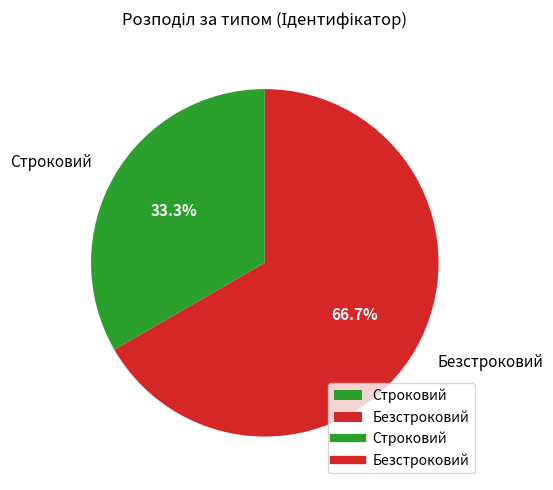

To the nearest percent, what is the difference between the largest and smallest slice percentages?

33%